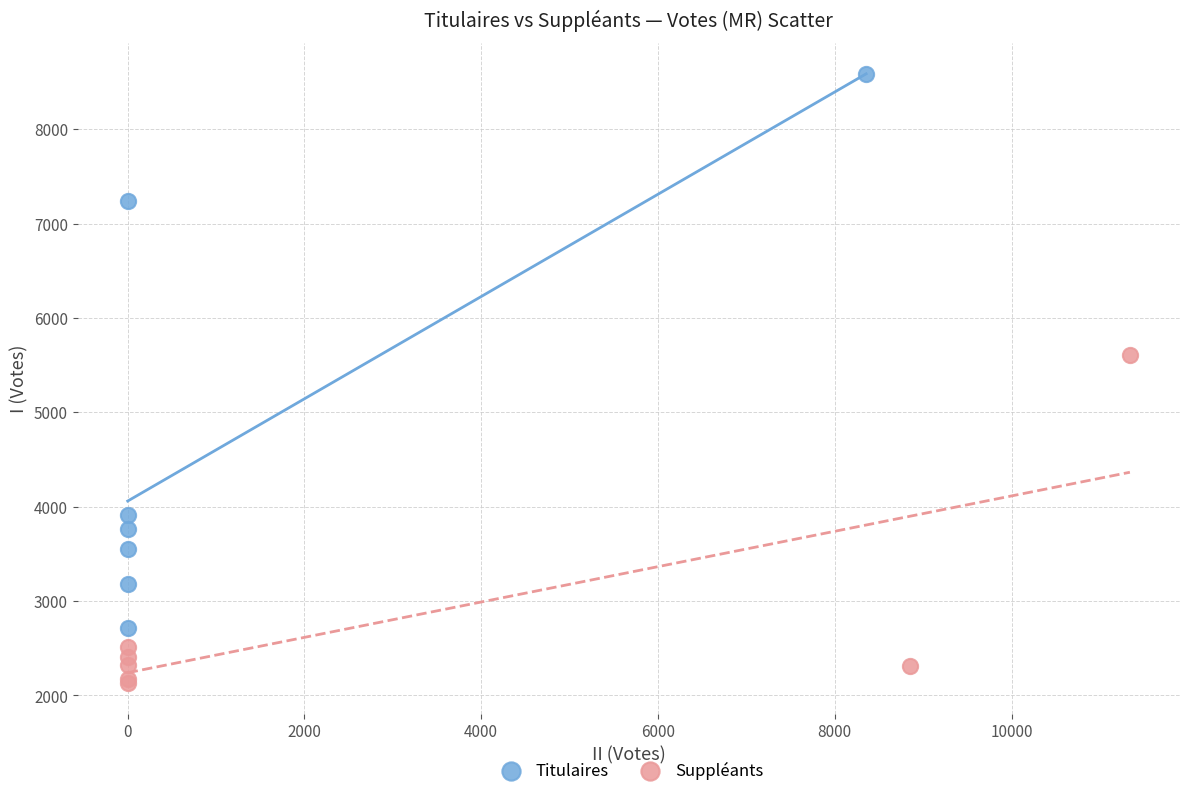

Which series has the largest Y range (max minus min)?

Titulaires